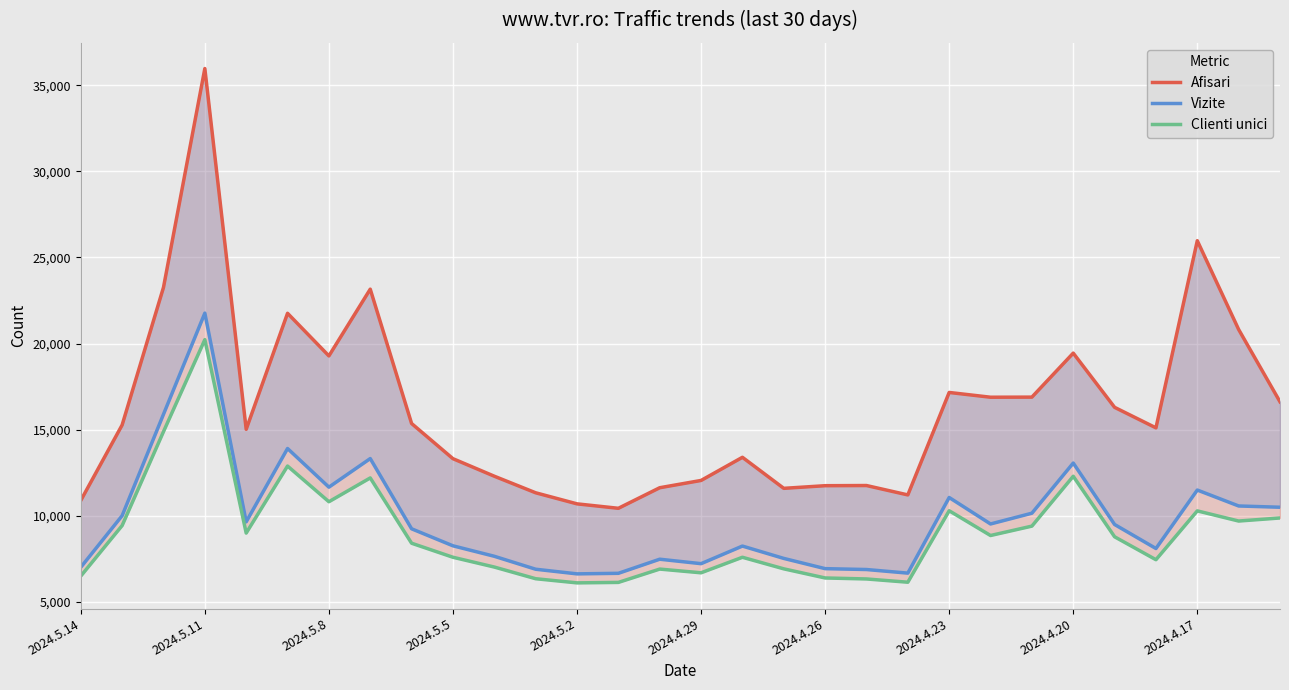

Rank the series at 25 from lowest to highest value.

Clienti unici, Vizite, Afisari